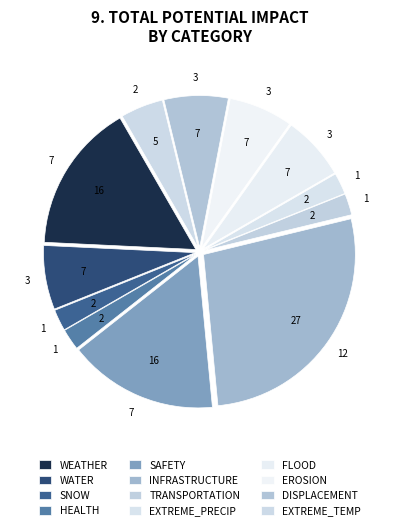

True or false: HEALTH accounts for 16% of the total.

False